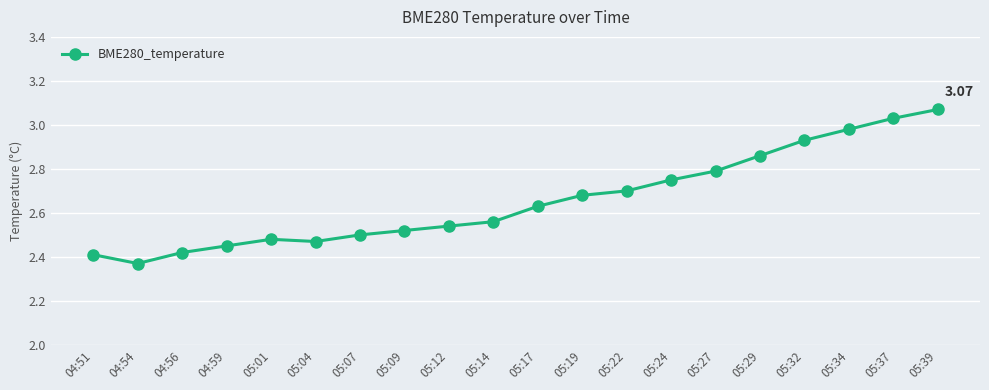

Where is the first local minimum?

04:54